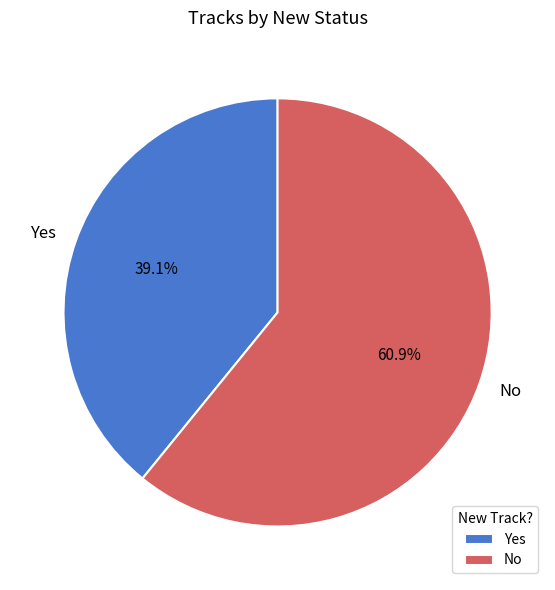

Is there any slice that represents more than half of the pie?

Yes